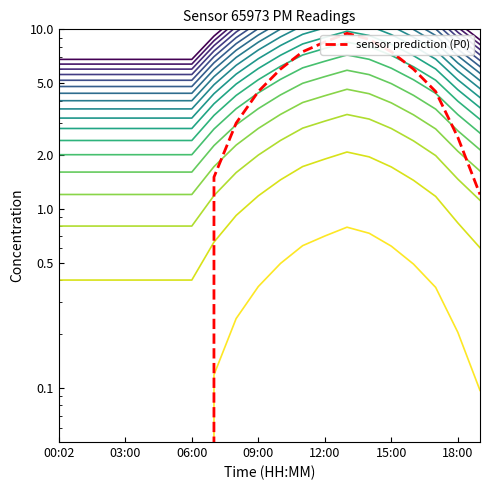

What is the label of the 3rd point from the left?

06:00